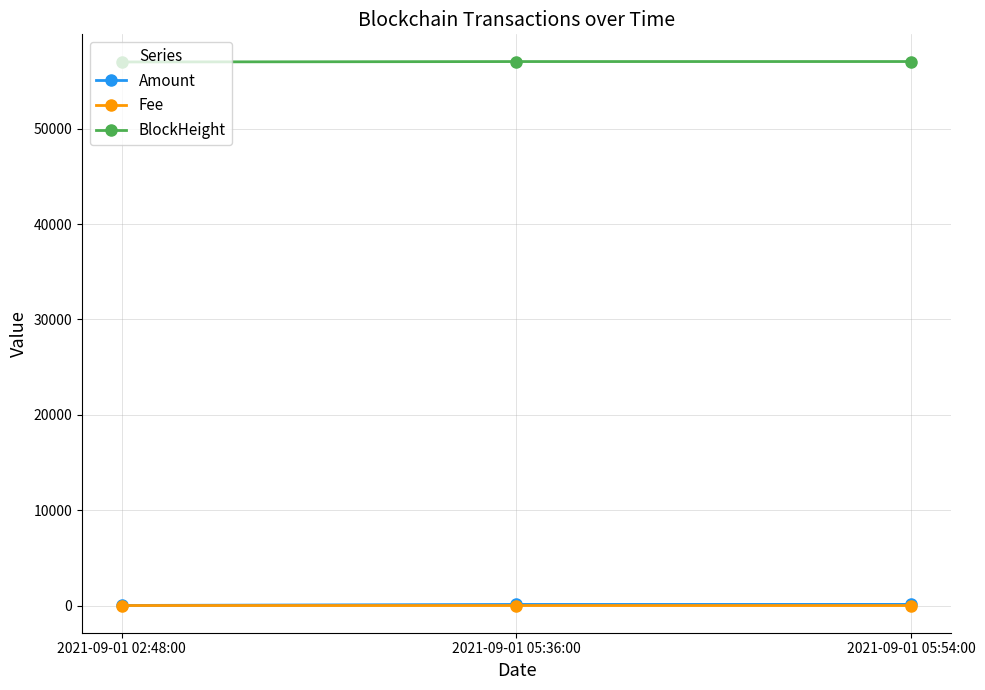

Which series has the largest total across all categories?

BlockHeight